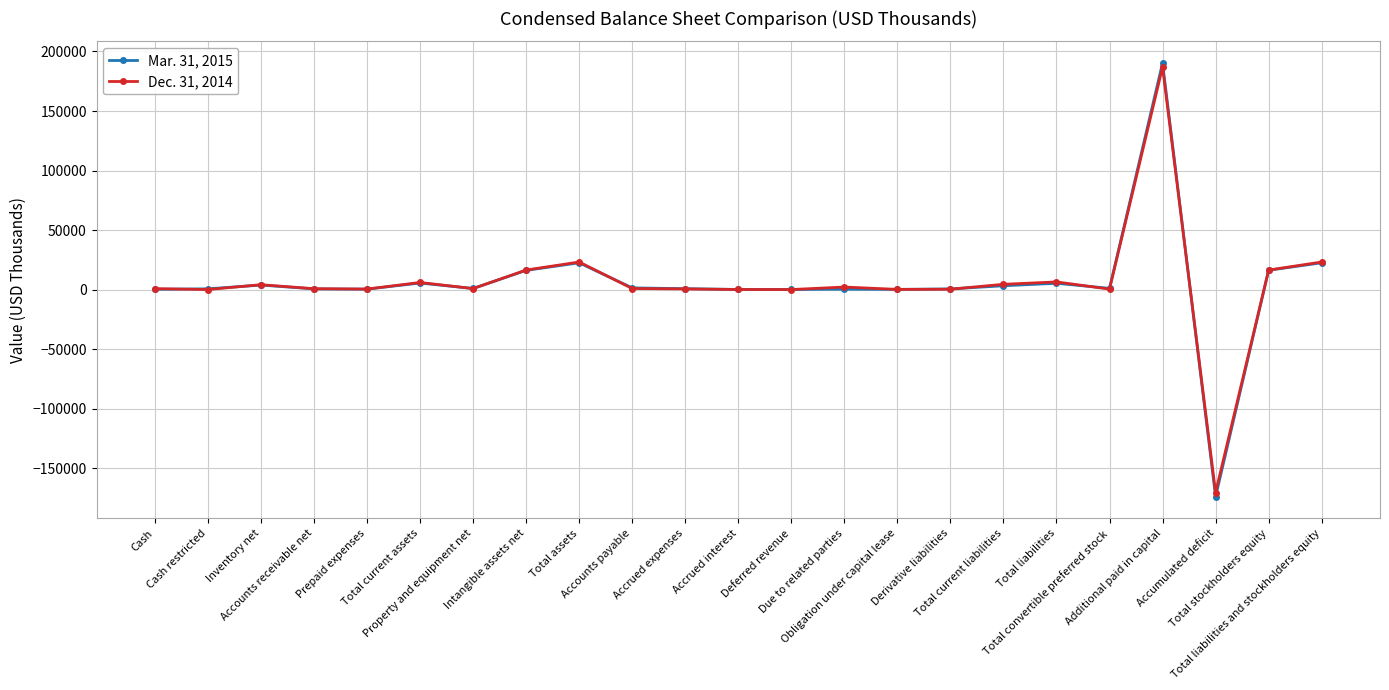

True or false: Dec. 31, 2014 has more than 1 interior local peaks.

True